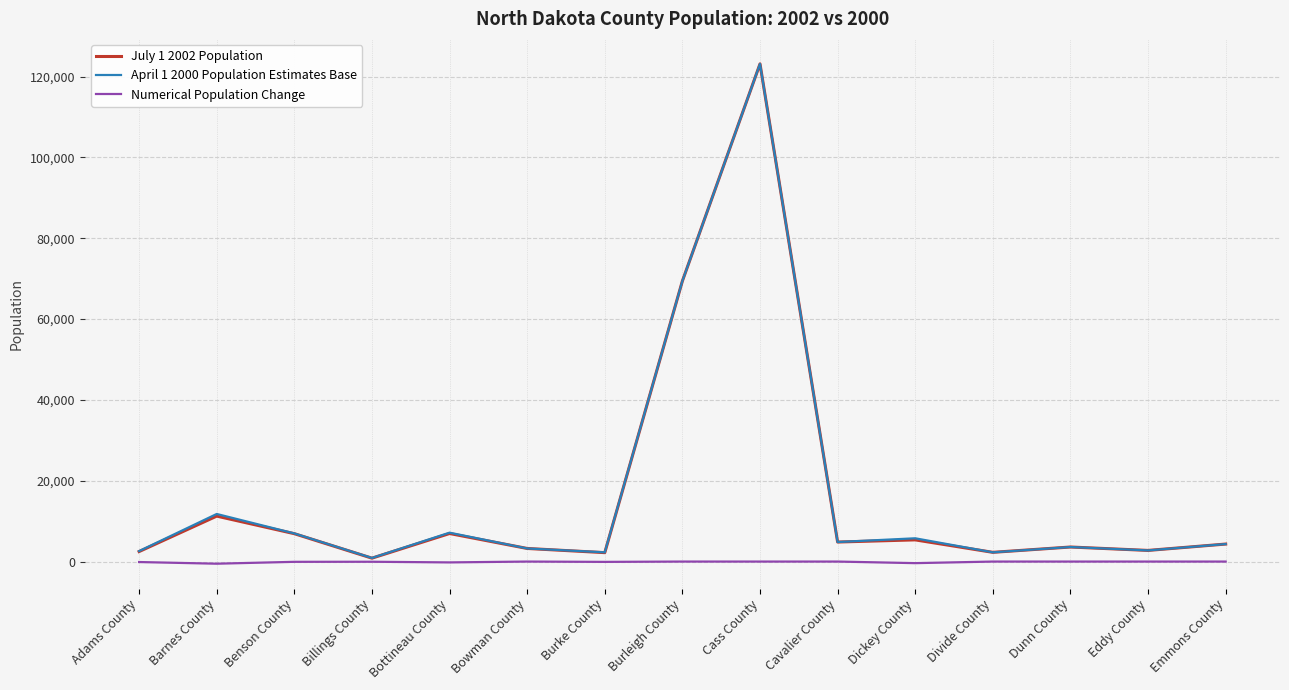

What value does the Numerical Population Change series have at Dickey County, to the nearest 10?

-390